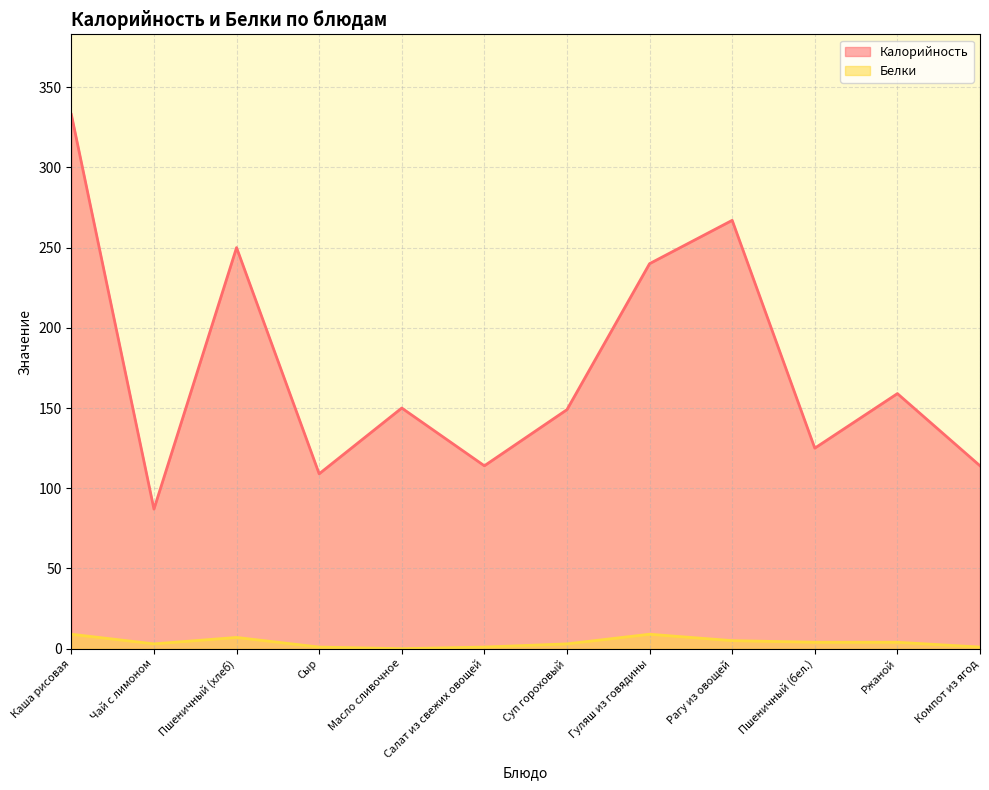

True or false: Калорийность has a value of 250 at Пшеничный (хлеб).

True